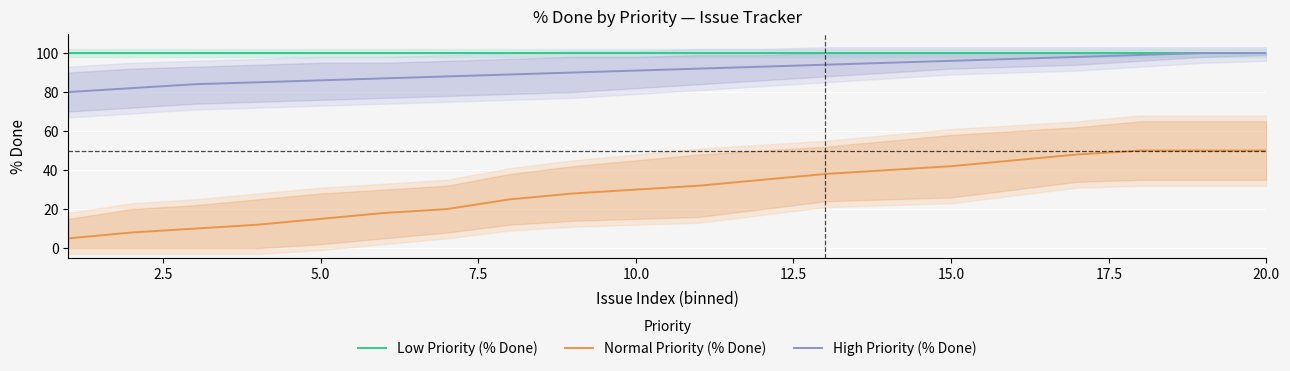

True or false: Normal Priority (% Done) and High Priority (% Done) intersect in this chart.

False